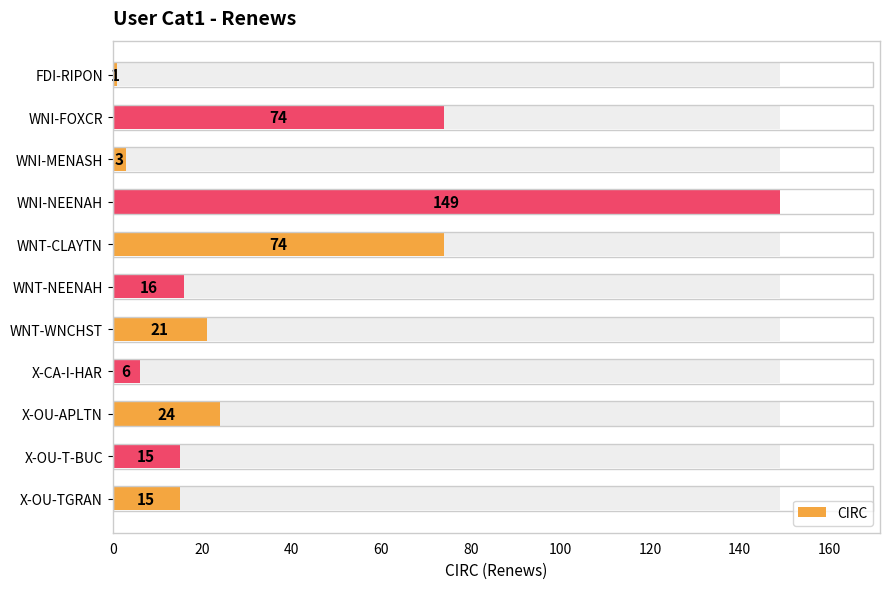

What is the difference between the second highest and second lowest values?

71